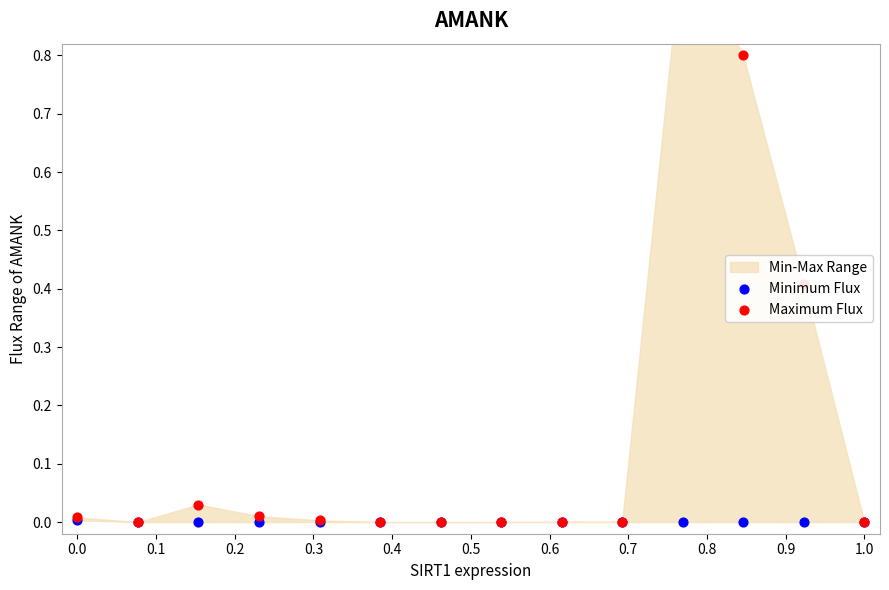

Which series has the widest spread of Y values?

Maximum Flux